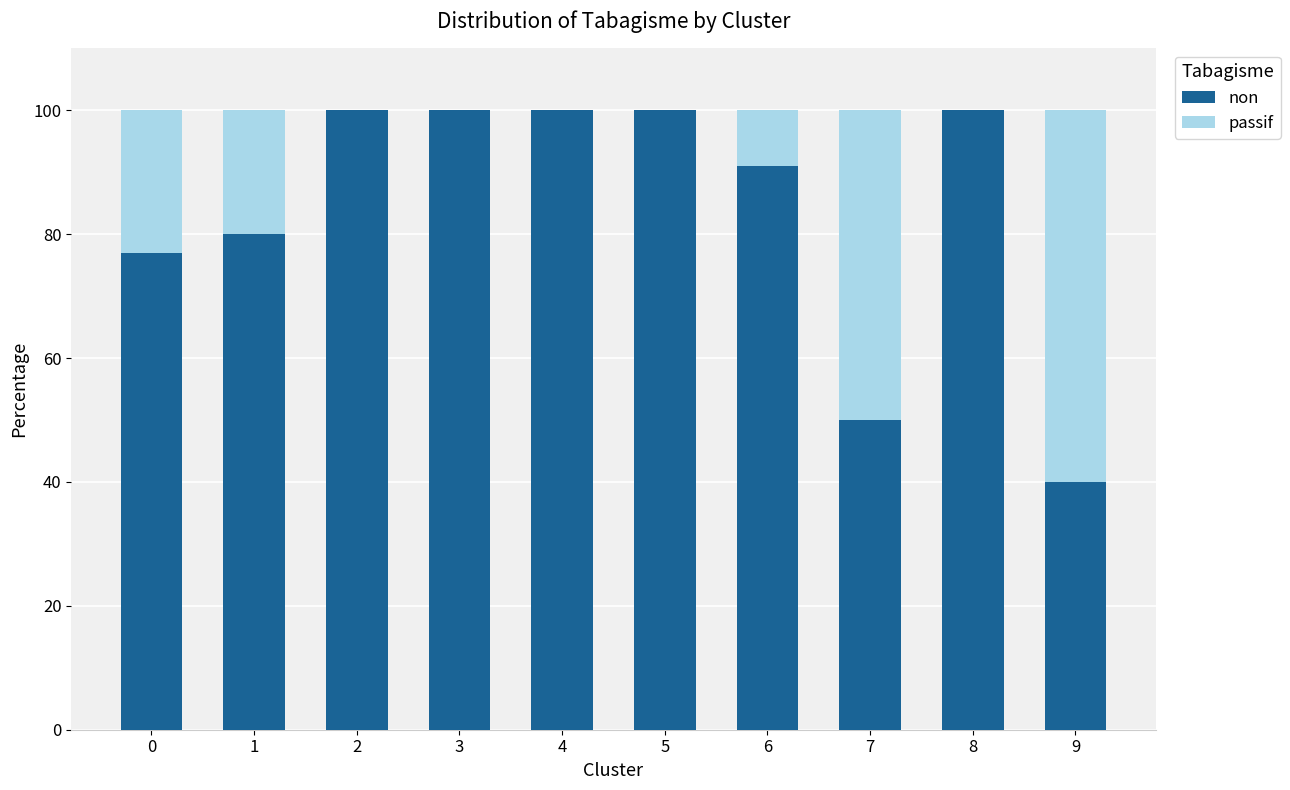

What is the total value across all series at 3?

100